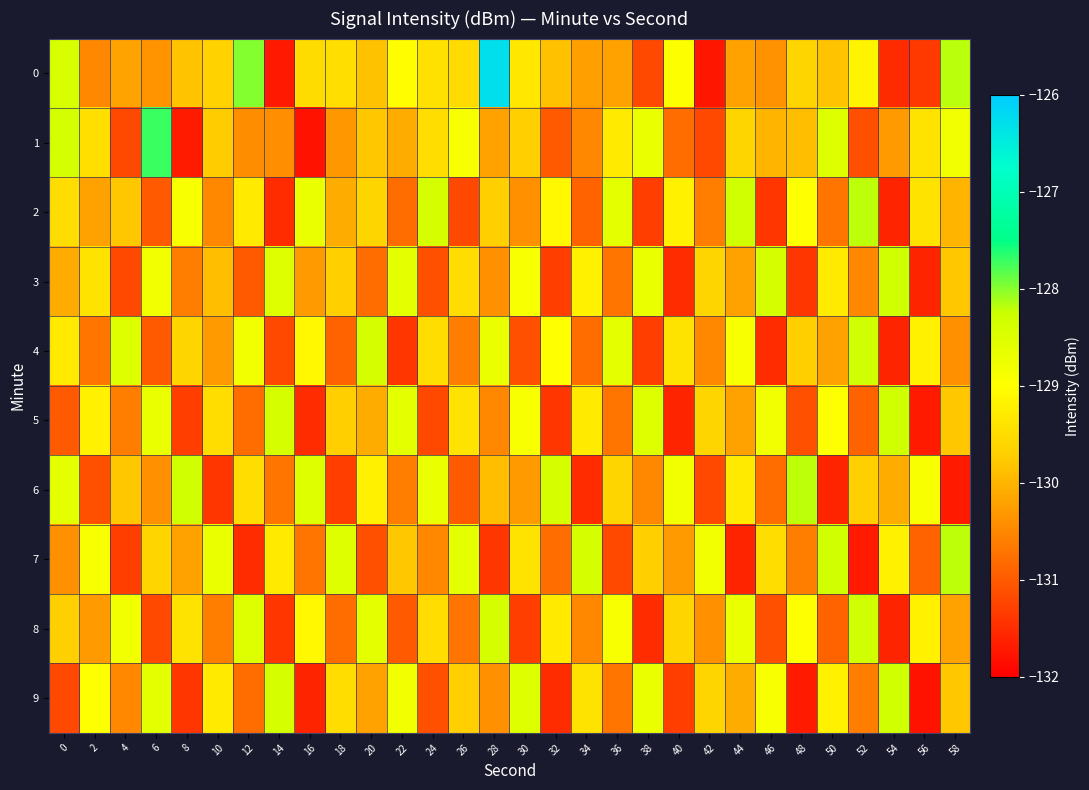

Reading right to left, what are all the values shown in this chart?

0: 58=-128.2	56=-131.4	54=-131.5	52=-129.2	50=-129.8	48=-129.6	46=-130.4	44=-130.2	42=-131.8	40=-129.0	38=-131.2	36=-130.2	34=-130.2	32=-129.9	30=-129.3	28=-126.3	26=-129.5	24=-129.4	22=-129.0	20=-129.8	18=-129.5	16=-129.5	14=-131.7	12=-128.0	10=-129.6	8=-129.8	6=-130.4	4=-130.2	2=-130.5	0=-128.4
1: 58=-128.8	56=-129.4	54=-130.3	52=-131.1	50=-128.5	48=-129.9	46=-130.0	44=-129.6	42=-131.2	40=-130.8	38=-128.7	36=-129.3	34=-130.5	32=-131.0	30=-129.7	28=-130.2	26=-128.9	24=-129.5	22=-130.1	20=-129.8	18=-130.3	16=-131.8	14=-130.4	12=-130.4	10=-129.7	8=-131.7	6=-127.7	4=-131.2	2=-129.5	0=-128.4
2: 58=-130.0	56=-129.4	54=-131.6	52=-128.2	50=-130.7	48=-129.0	46=-131.4	44=-128.3	42=-130.6	40=-129.2	38=-131.3	36=-128.6	34=-130.9	32=-129.1	30=-130.4	28=-129.7	26=-131.2	24=-128.4	22=-130.8	20=-129.6	18=-130.1	16=-128.7	14=-131.5	12=-129.3	10=-130.5	8=-128.9	6=-131.0	4=-129.8	2=-130.2	0=-129.5
3: 58=-129.8	56=-131.6	54=-128.3	52=-130.5	50=-129.3	48=-131.4	46=-128.4	44=-130.2	42=-129.6	40=-131.5	38=-128.7	36=-130.7	34=-129.2	32=-131.3	30=-128.9	28=-130.4	26=-129.5	24=-131.1	22=-128.6	20=-130.8	18=-129.7	16=-130.3	14=-128.5	12=-131.0	10=-129.9	8=-130.6	6=-128.8	4=-131.2	2=-129.4	0=-130.1
4: 58=-130.4	56=-129.2	54=-131.6	52=-128.3	50=-130.2	48=-129.7	46=-131.5	44=-128.9	42=-130.5	40=-129.4	38=-131.3	36=-128.6	34=-130.8	32=-129.0	30=-131.1	28=-128.7	26=-130.6	24=-129.5	22=-131.4	20=-128.4	18=-130.9	16=-129.1	14=-131.2	12=-128.8	10=-130.3	8=-129.6	6=-131.0	4=-128.5	2=-130.7	0=-129.3
5: 58=-129.8	56=-131.7	54=-128.3	52=-130.9	50=-129.0	48=-131.1	46=-128.8	44=-130.2	42=-129.6	40=-131.6	38=-128.5	36=-130.7	34=-129.3	32=-131.4	30=-128.9	28=-130.5	26=-129.4	24=-131.2	22=-128.6	20=-130.1	18=-129.7	16=-131.5	14=-128.4	12=-130.8	10=-129.5	8=-131.3	6=-128.7	4=-130.6	2=-129.2	0=-131.0
6: 58=-131.7	56=-128.9	54=-130.1	52=-129.7	50=-131.6	48=-128.2	46=-130.8	44=-129.3	42=-131.2	40=-128.8	38=-130.5	36=-129.6	34=-131.5	32=-128.4	30=-130.3	28=-129.9	26=-131.0	24=-128.7	22=-130.6	20=-129.2	18=-131.3	16=-128.5	14=-130.7	12=-129.5	10=-131.4	8=-128.3	6=-130.4	4=-129.8	2=-131.1	0=-128.6
7: 58=-128.2	56=-130.9	54=-129.2	52=-131.7	50=-128.3	48=-130.6	46=-129.5	44=-131.6	42=-128.8	40=-130.3	38=-129.7	36=-131.2	34=-128.4	32=-130.8	30=-129.4	28=-131.4	26=-128.6	24=-130.5	22=-129.8	20=-131.1	18=-128.5	16=-130.7	14=-129.3	12=-131.5	10=-128.7	8=-130.2	6=-129.6	4=-131.3	2=-128.9	0=-130.4
8: 58=-130.2	56=-129.2	54=-131.6	52=-128.3	50=-130.9	48=-129.0	46=-131.1	44=-128.7	42=-130.4	40=-129.6	38=-131.5	36=-128.9	34=-130.5	32=-129.3	30=-131.3	28=-128.4	26=-130.7	24=-129.5	22=-131.0	20=-128.6	18=-130.8	16=-129.1	14=-131.4	12=-128.5	10=-130.6	8=-129.4	6=-131.2	4=-128.8	2=-130.3	0=-129.7
9: 58=-129.8	56=-131.8	54=-128.3	52=-130.6	50=-129.2	48=-131.7	46=-128.9	44=-130.1	42=-129.6	40=-131.3	38=-128.7	36=-130.7	34=-129.4	32=-131.5	30=-128.5	28=-130.4	26=-129.7	24=-131.1	22=-128.8	20=-130.2	18=-129.5	16=-131.6	14=-128.4	12=-130.8	10=-129.3	8=-131.4	6=-128.6	4=-130.5	2=-129.0	0=-131.2